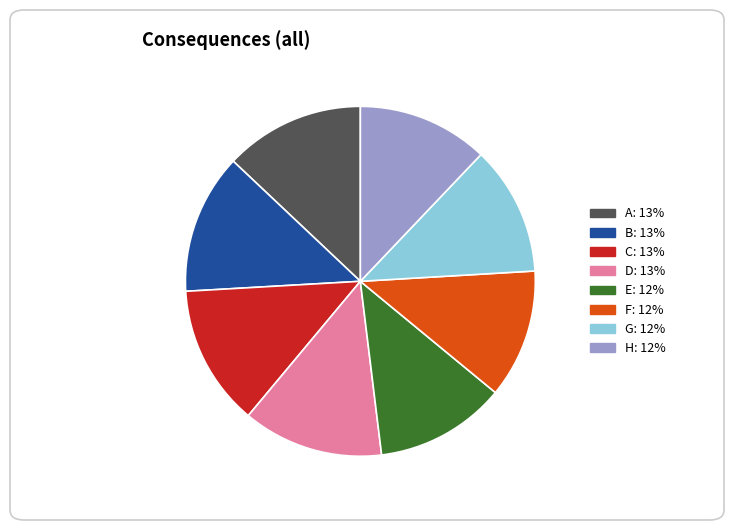

Is the sum of C and H greater than half?

No